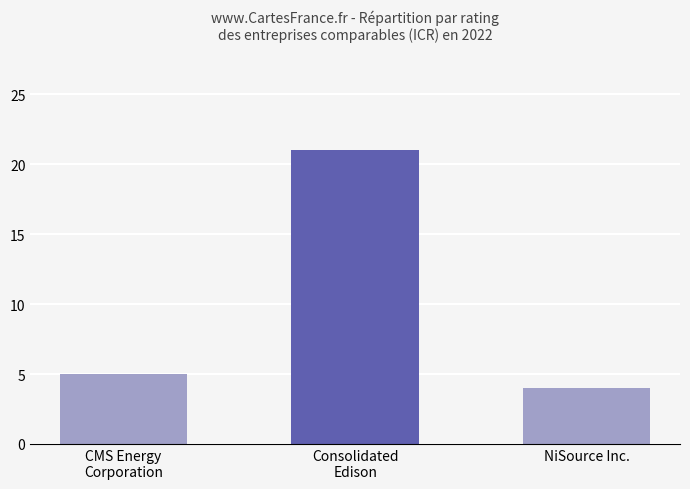

At which label is the value closest to 12?

CMS Energy
Corporation